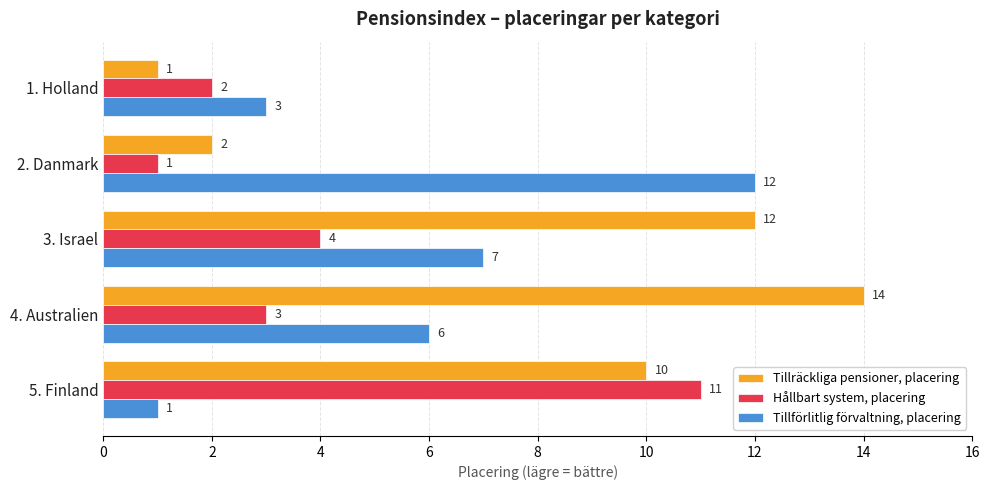

What is the difference between the Hållbart system, placering values at 5. Finland and 4. Australien?

8